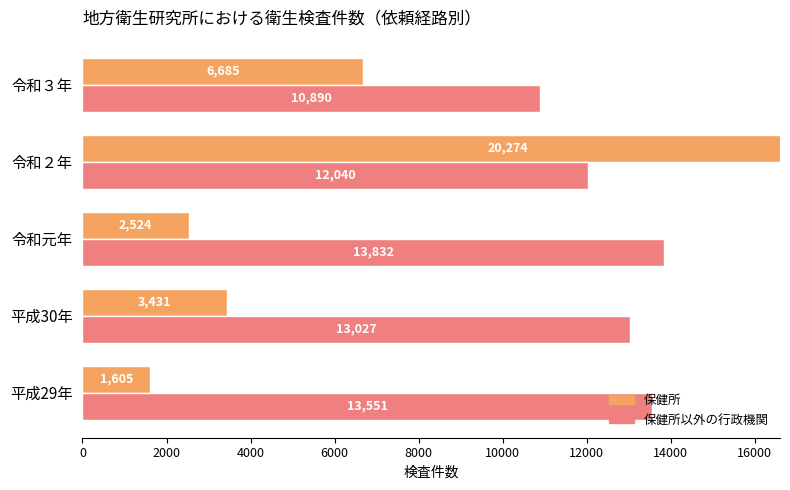

What is the minimum value shown in the chart?

1605